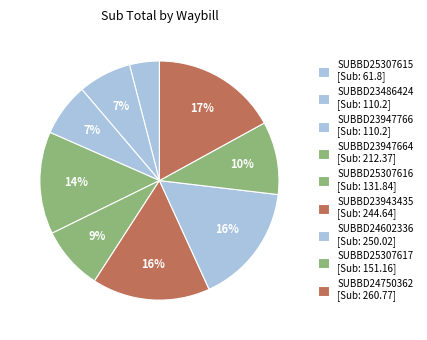

How many slices are in this pie chart?

9